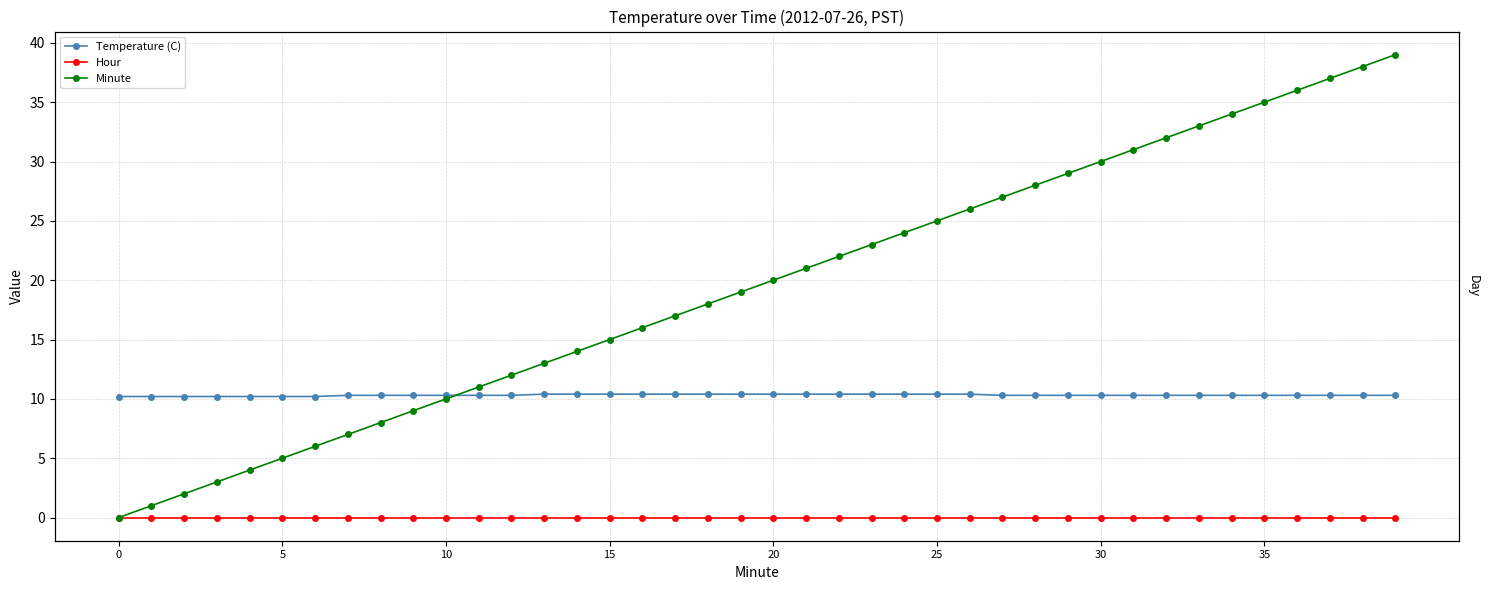

What is the difference between the maximum and minimum values in the Minute series?

39.0